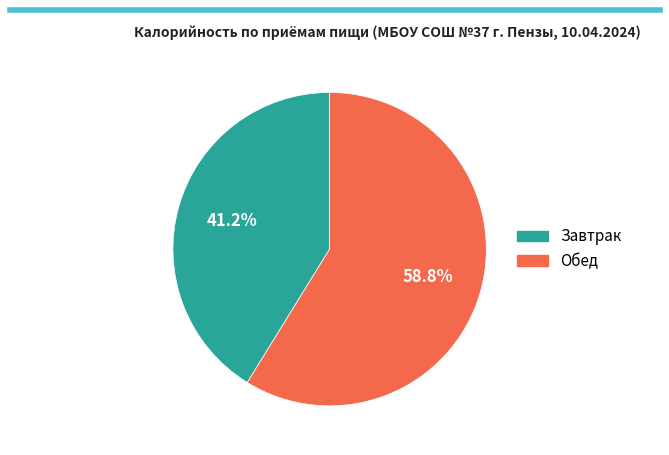

Approximately how many times larger is the value at Обед compared to Завтрак?

1.4